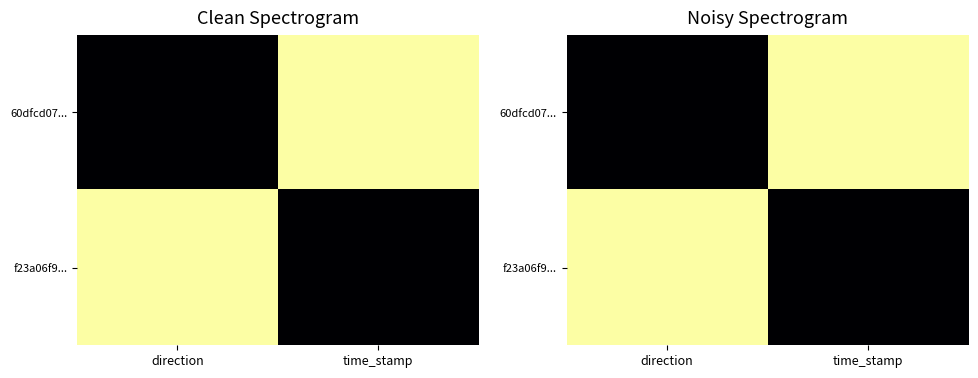

The 60dfcd07... series shows -0.7 at direction. True or false?

False